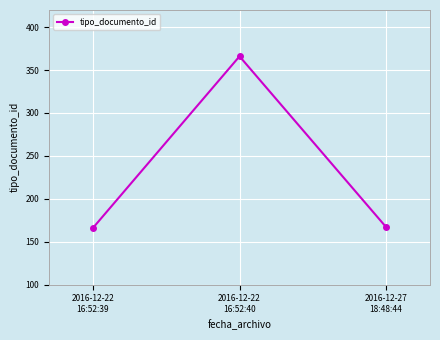

Which category has the highest value across all series?

2016-12-22
16:52:40